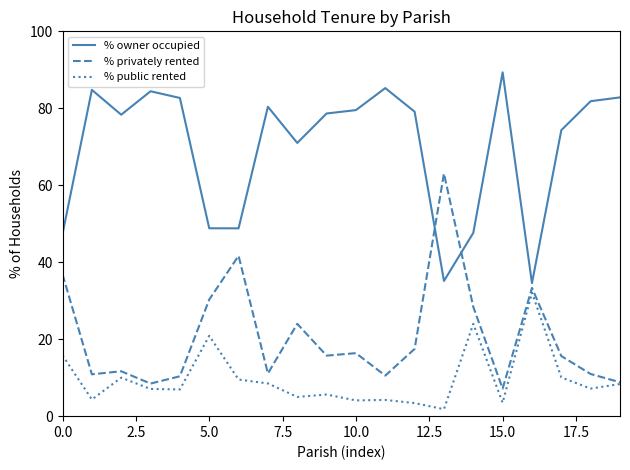

List the series in order of their peak value, lowest first.

% public rented, % privately rented, % owner occupied